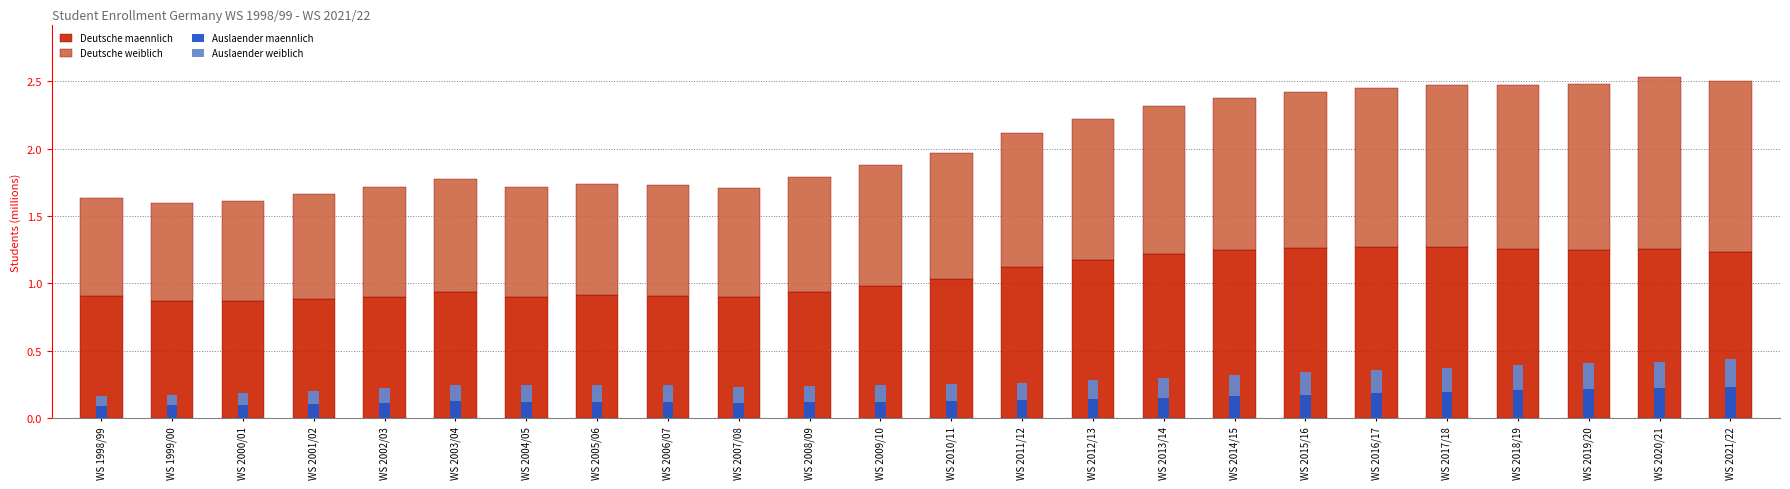

Are the bars horizontal?

No